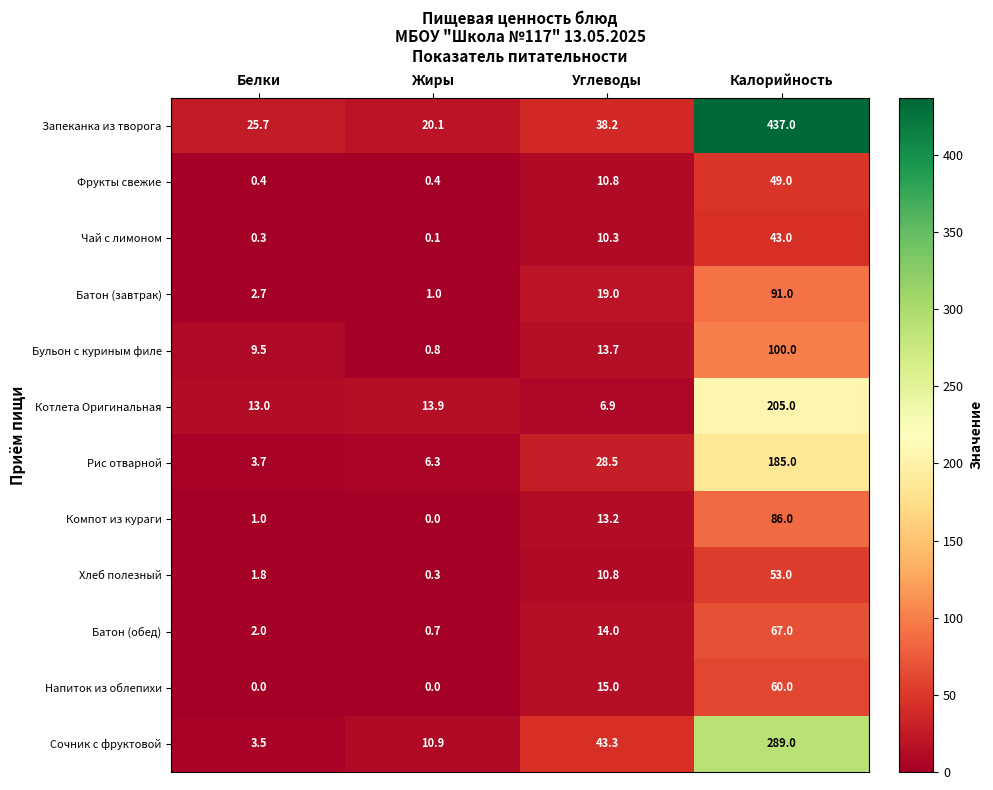

The Напиток из облепихи series shows 20.2 at Калорийность. True or false?

False